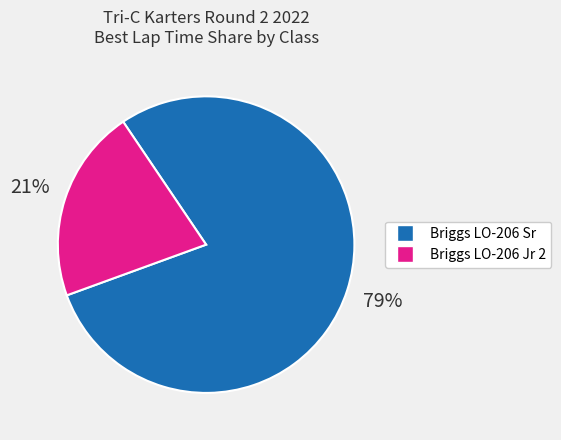

Is it true that Briggs LO-206 Jr 2 is 28% of the pie?

False